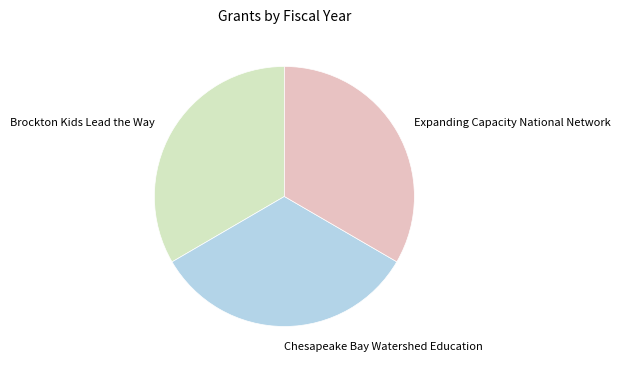

What is the ratio of the value at Chesapeake Bay Watershed Education to the value at Brockton Kids Lead the Way?

1.0